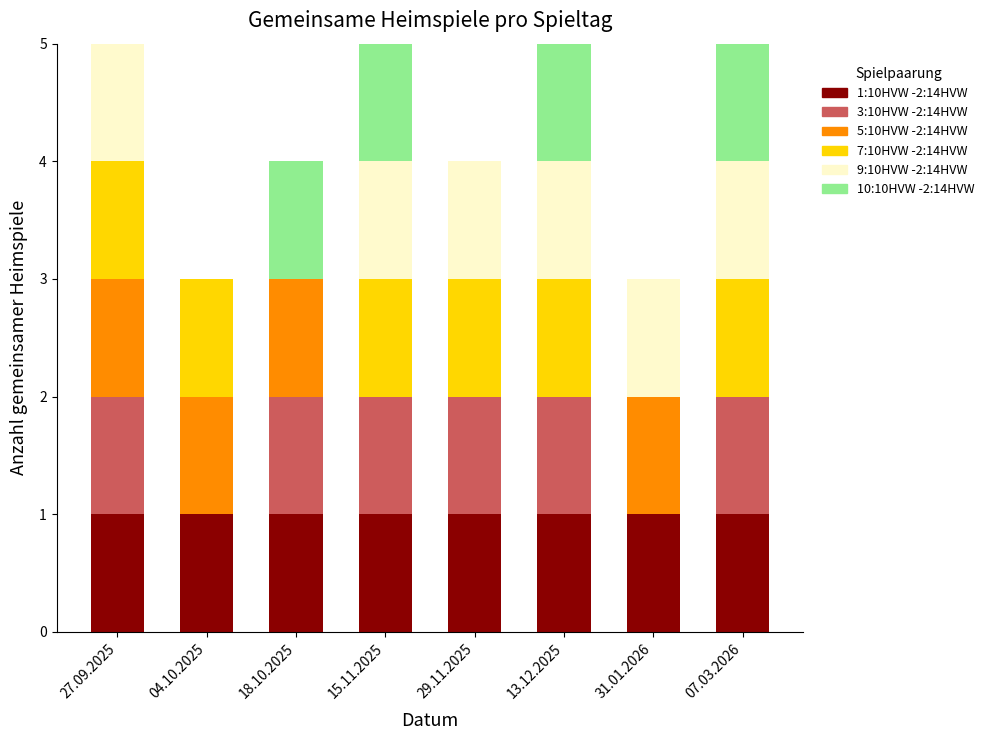

True or false: 1:10HVW -2:14HVW has a value of 2 at 29.11.2025.

False